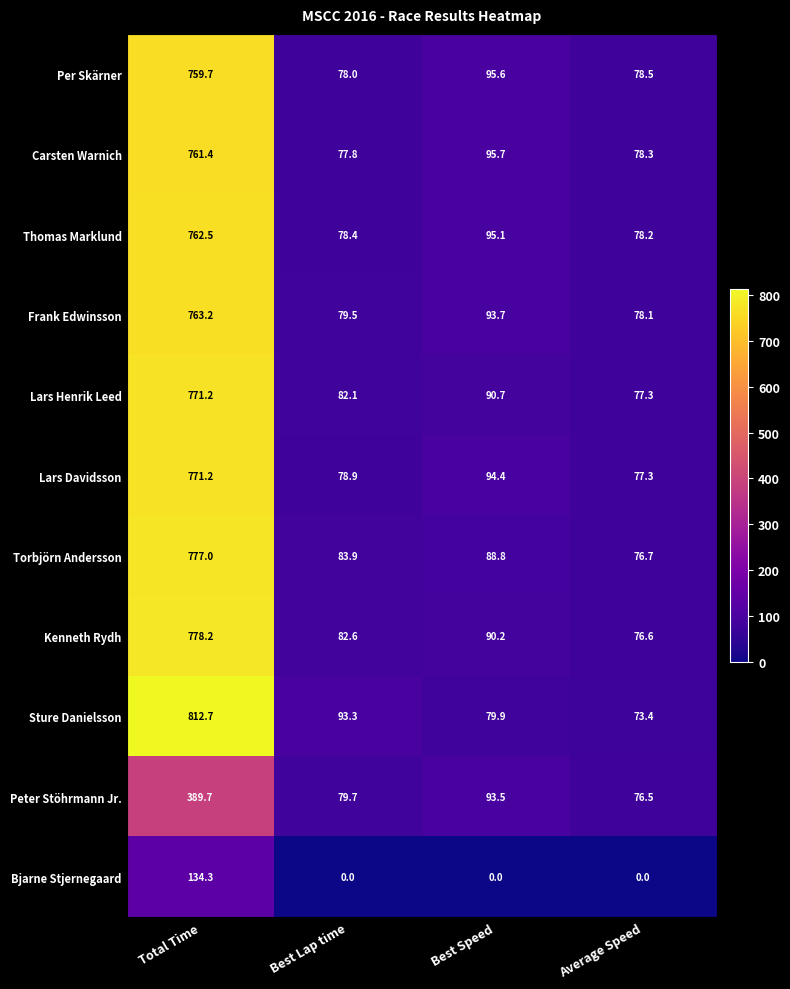

True or false: Frank Edwinsson has a value of 78.1 at Average Speed.

True